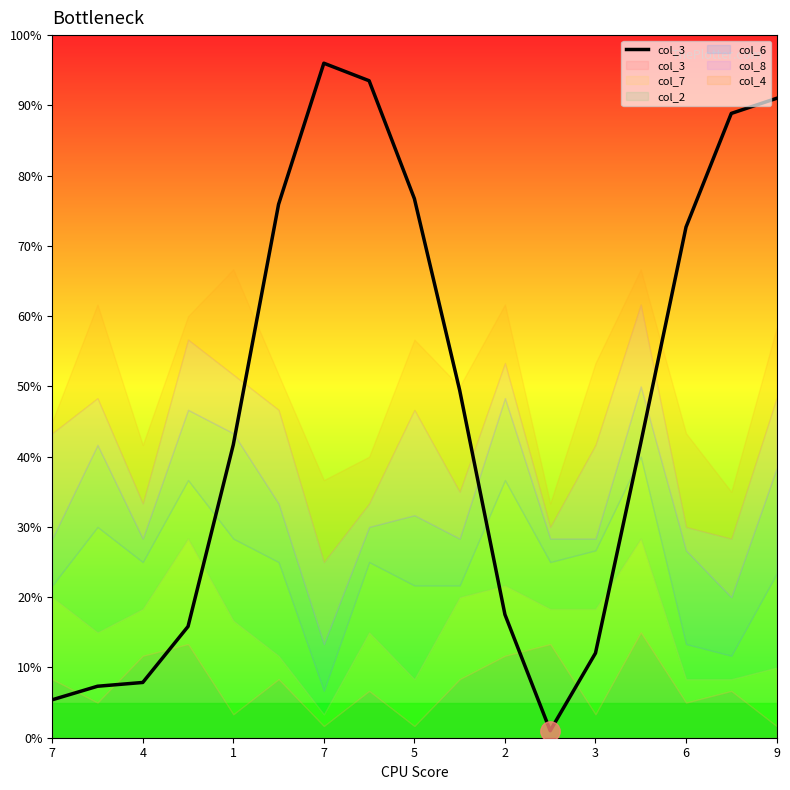

The value at 7 is 8.4. True or false?

False